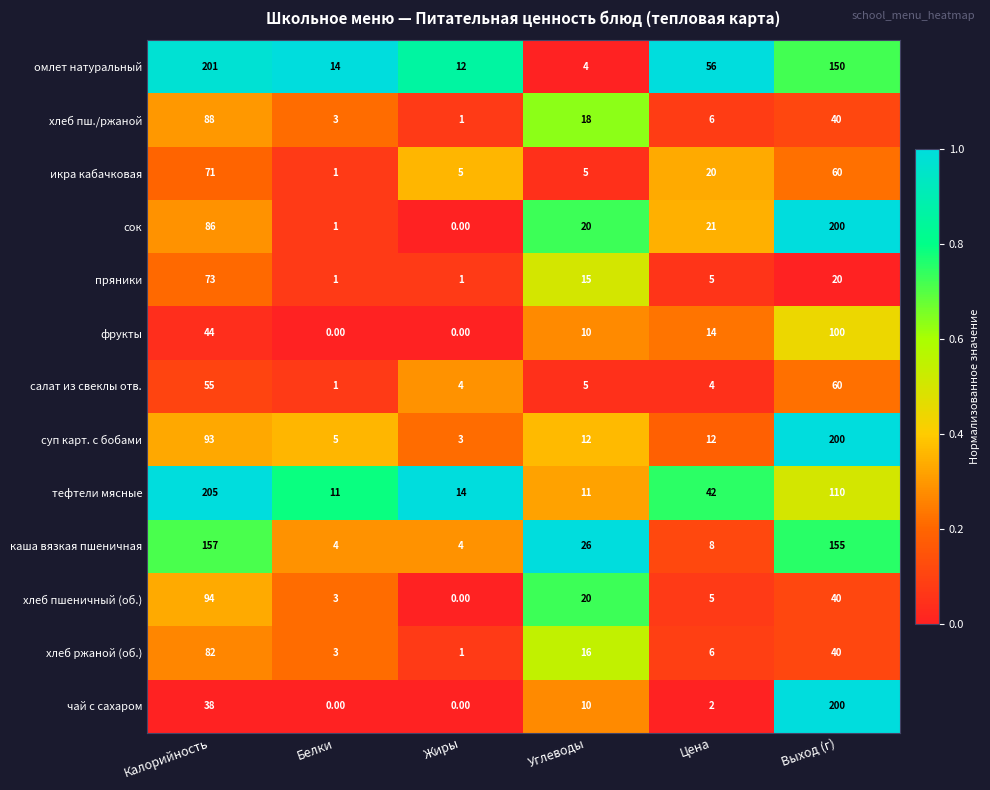

Is the value of чай с сахаром at Углеводы greater than the value of каша вязкая пшеничная at Белки?

Yes